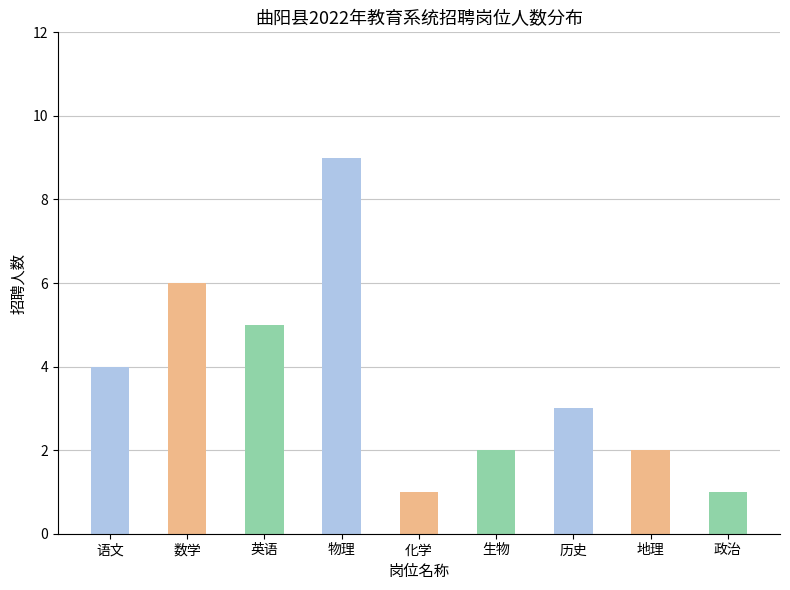

What is the sum of all values?

33